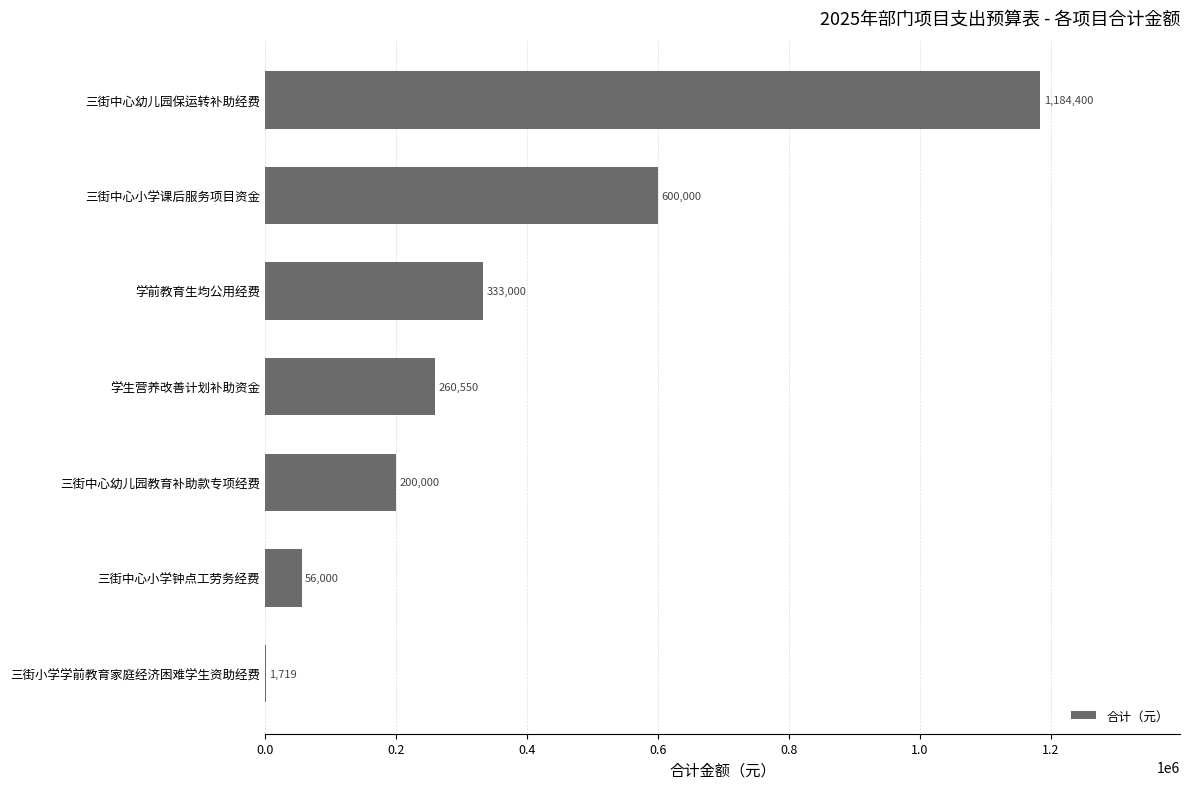

Where is the data nearest to the value 593059?

三街中心小学课后服务项目资金